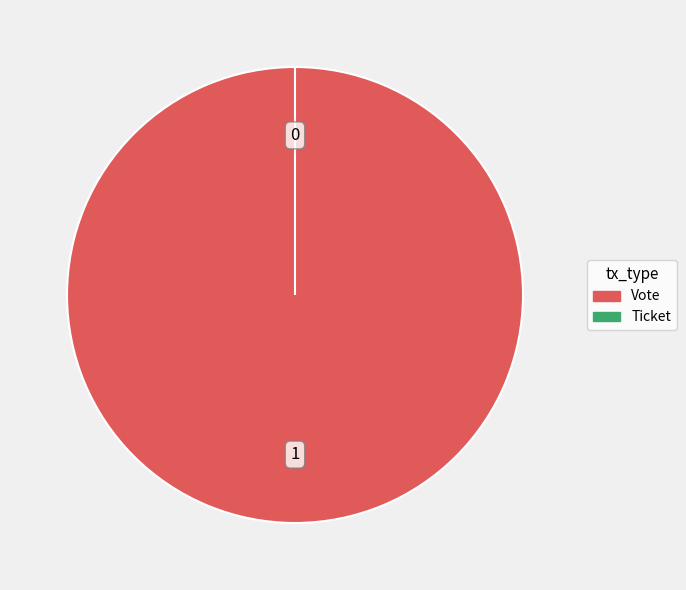

To the nearest percent, what is the difference between the Vote and Ticket slice percentages?

100%